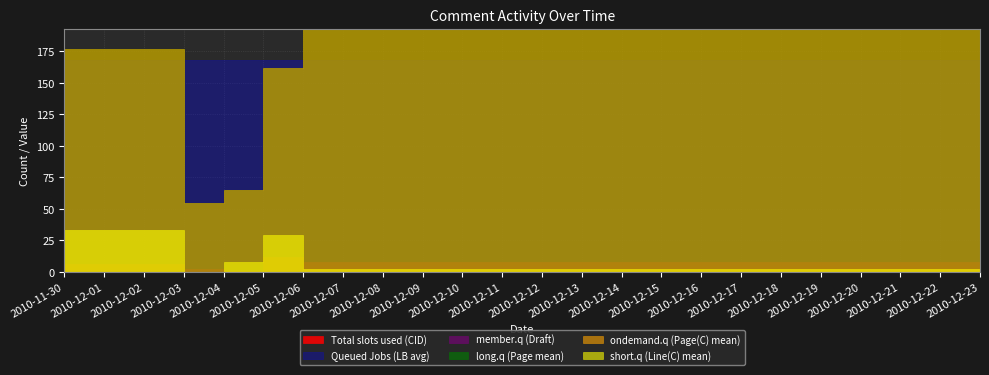

What position from the right is 2010-12-23?

1